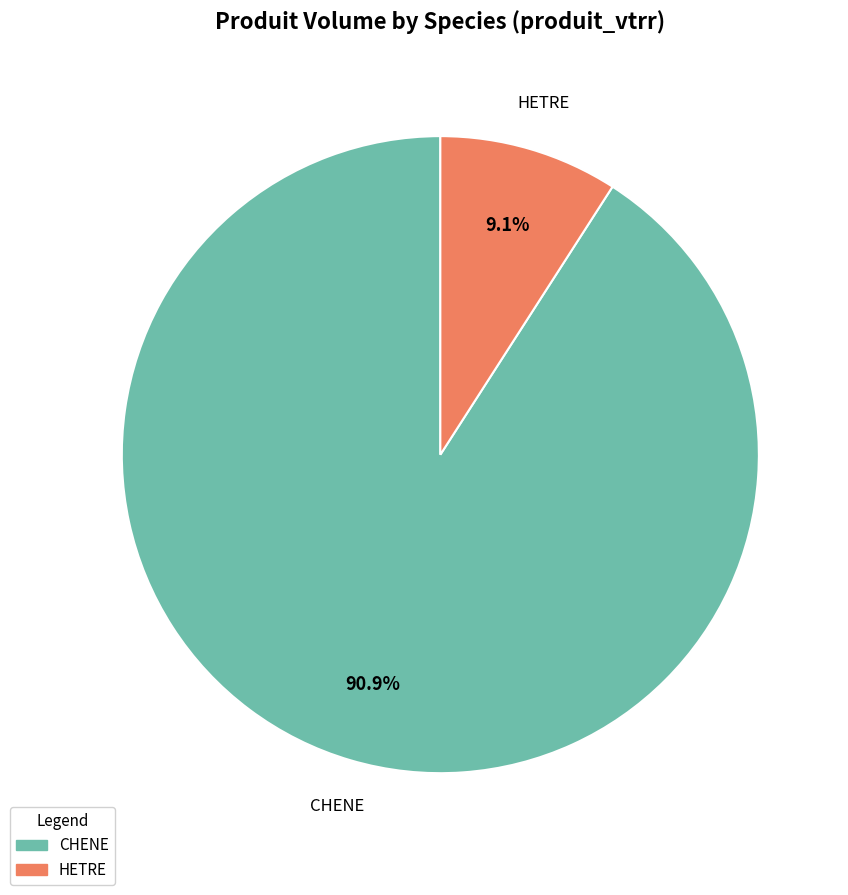

What is the largest slice in the pie chart?

CHENE